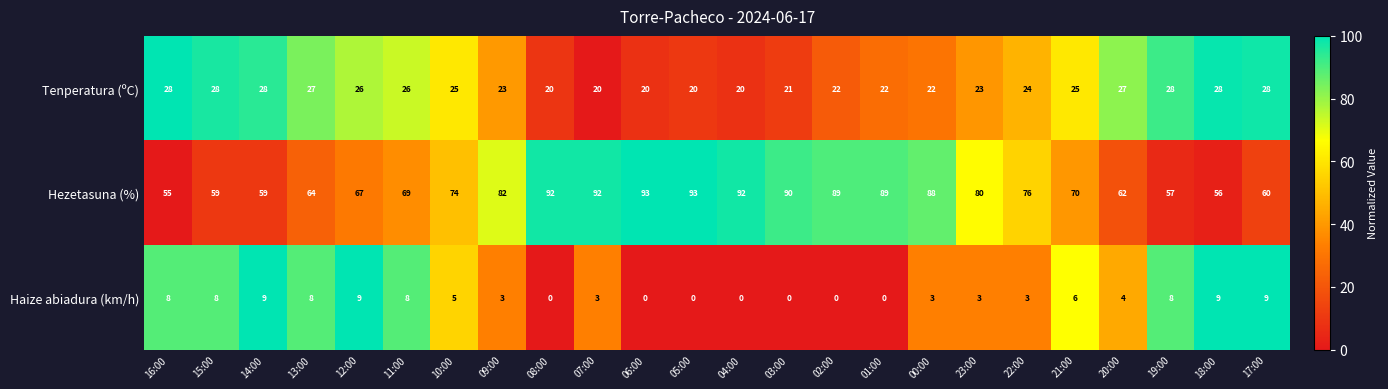

Which series has the widest spread of values?

Hezetasuna (%)